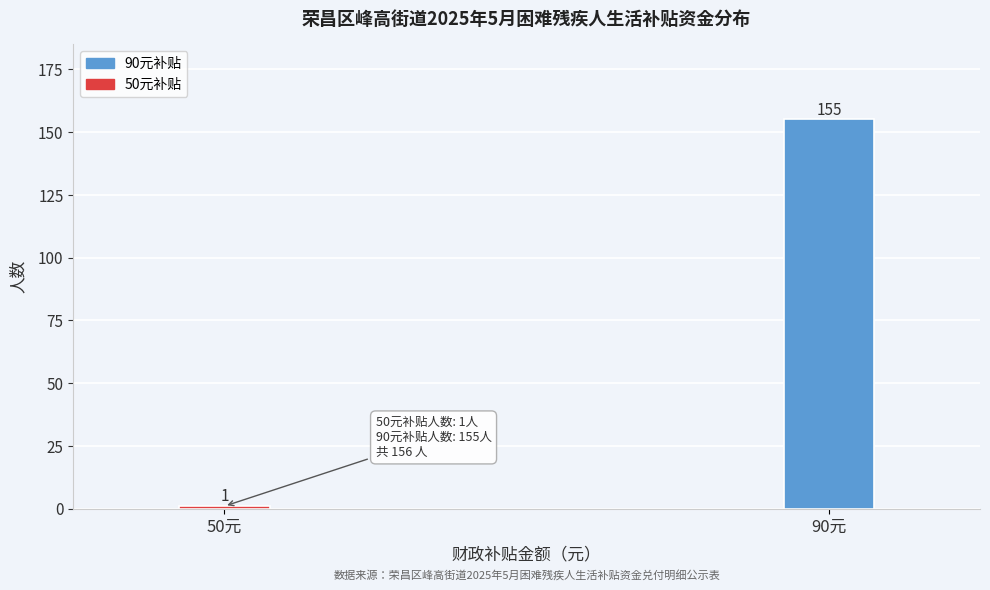

Reading left to right, what are all the values shown in this chart?

50元=1	90元=155